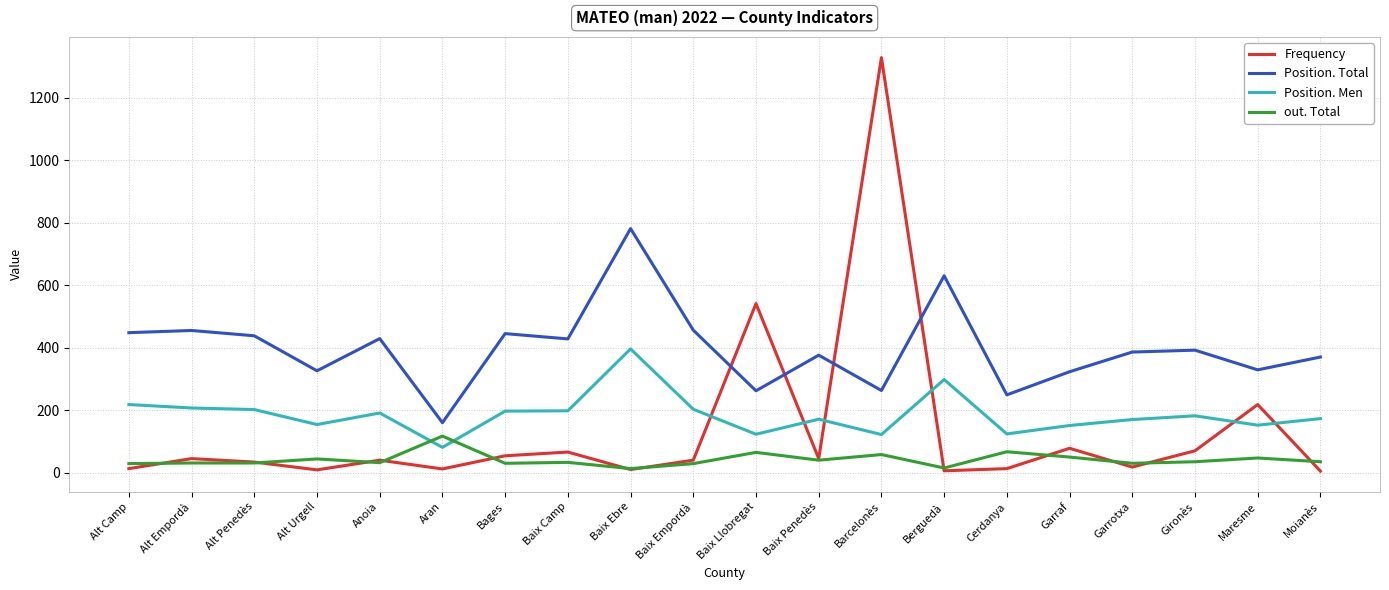

Rank the series by their maximum value, from lowest to highest.

out. Total, Position. Men, Position. Total, Frequency